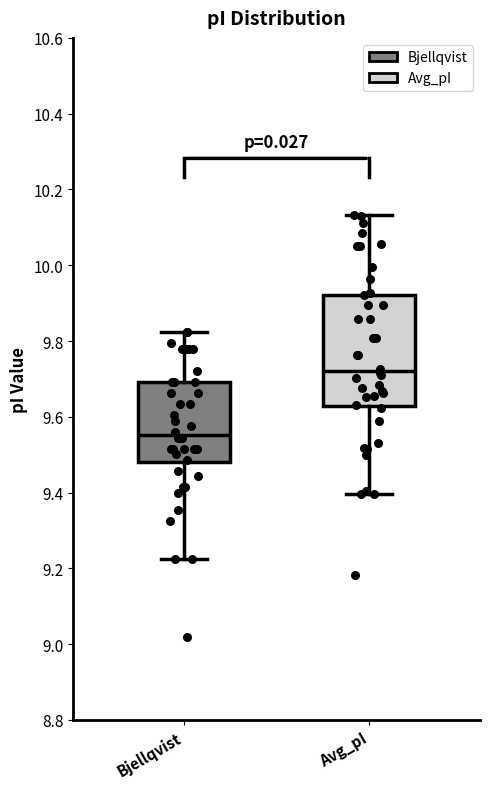

Which box has the highest median line?

Avg_pI